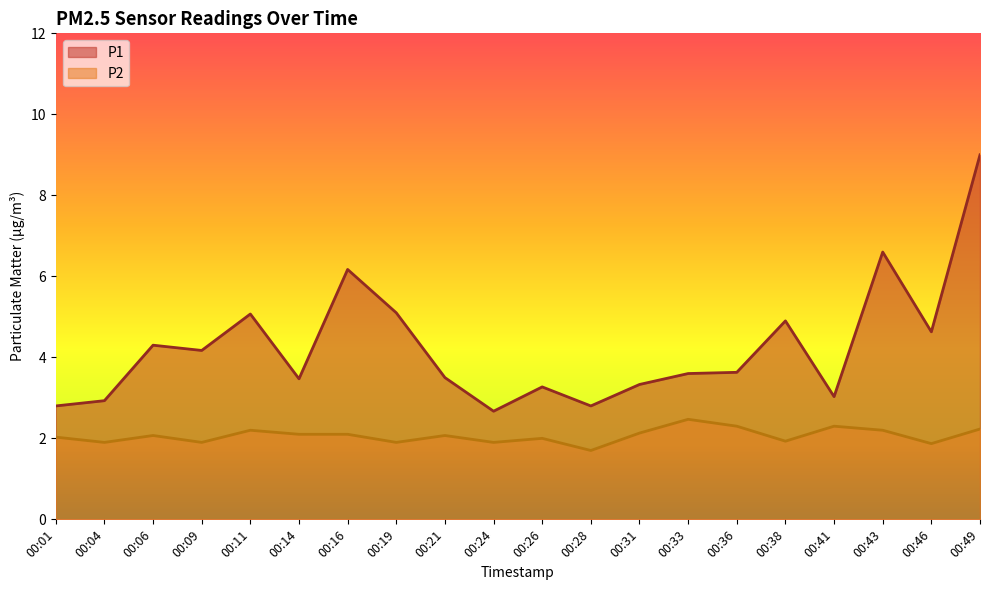

The P2 series shows 2.3 at 00:36. True or false?

True